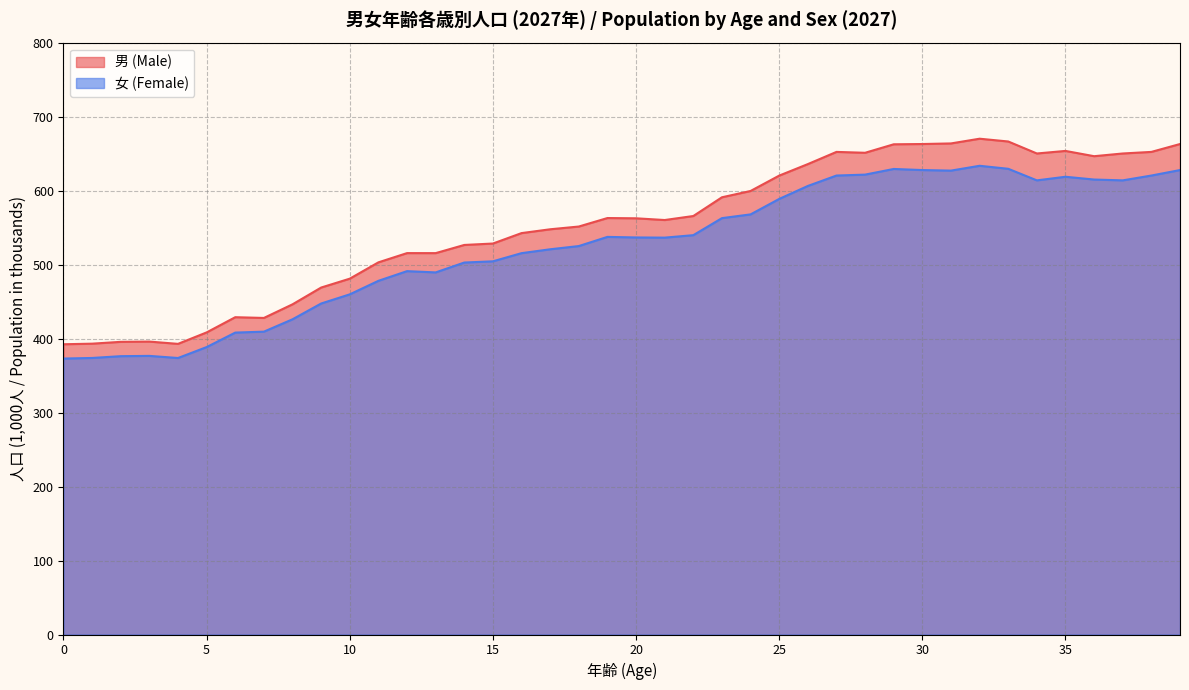

What is the total value across all series at 3?

772.5